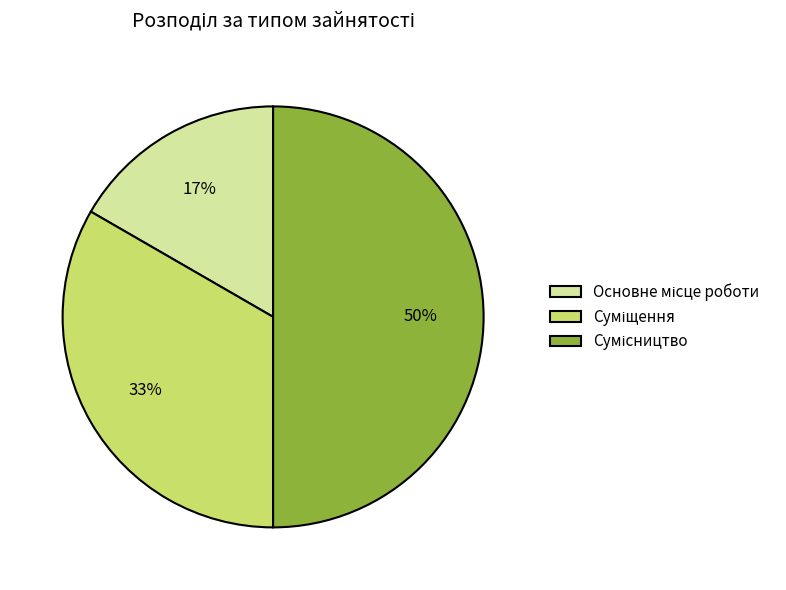

To the nearest percent, what is the average slice percentage?

33%